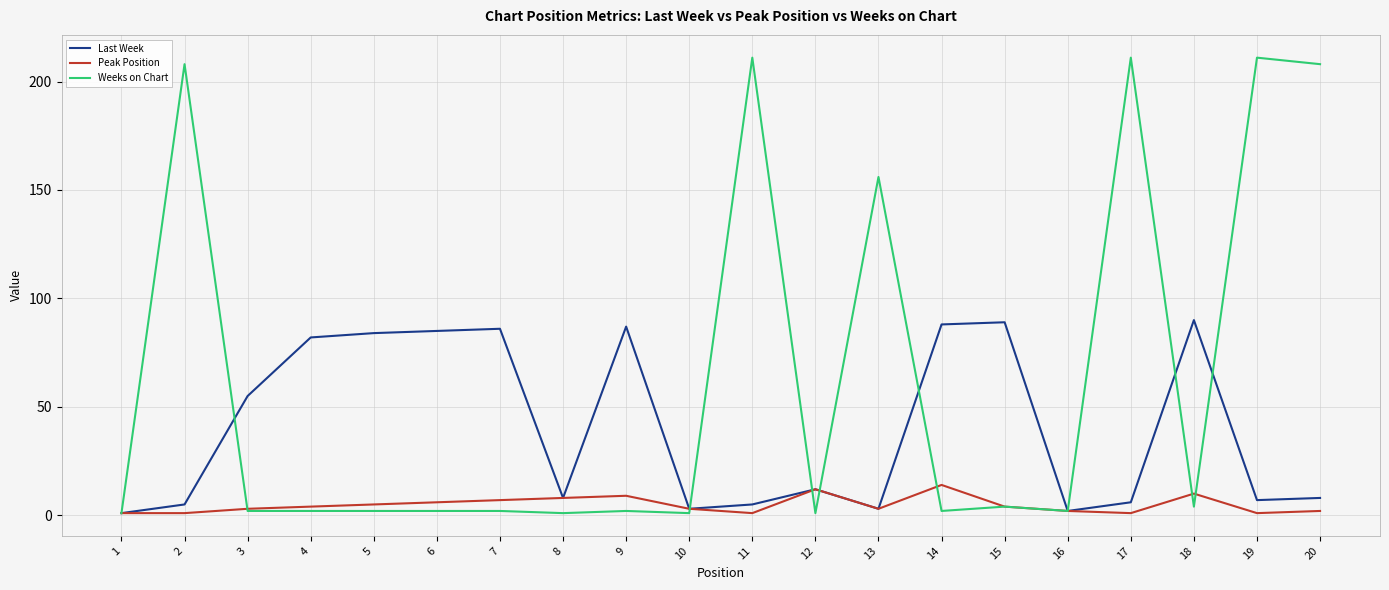

Reading right to left, list all the values displayed in this chart.

Last Week: 8	7	90	6	2	89	88	3	12	5	3	87	8	86	85	84	82	55	5	1
Peak Position: 2	1	10	1	2	4	14	3	12	1	3	9	8	7	6	5	4	3	1	1
Weeks on Chart: 208	211	4	211	2	4	2	156	1	211	1	2	1	2	2	2	2	2	208	1